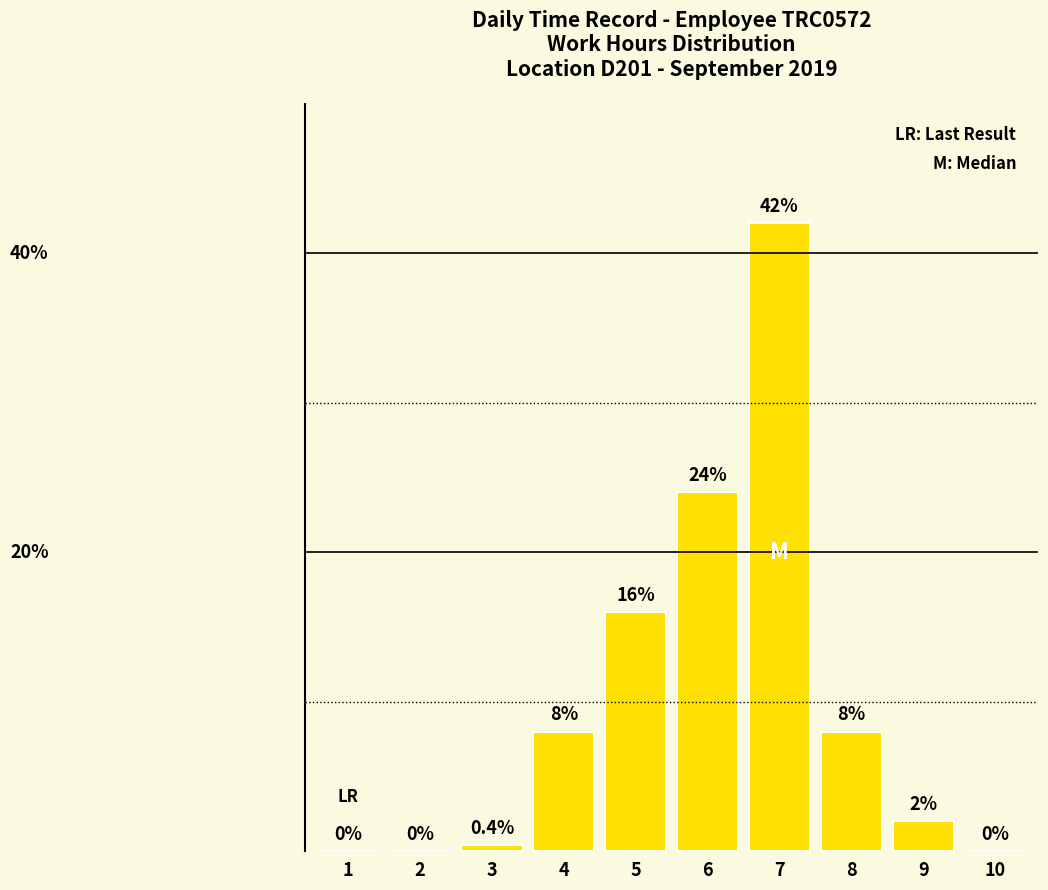

The value at 1 is 18.8. True or false?

False